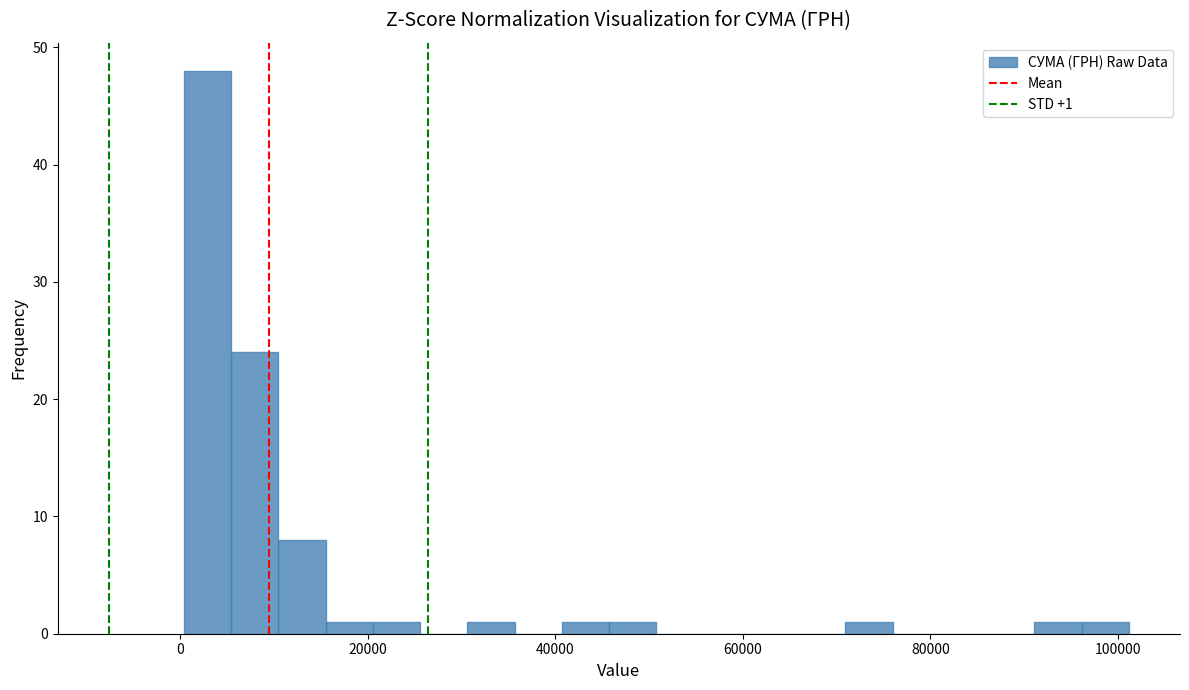

Around what value on the x-axis is the tallest bar? Give the approximate position of its centre, as read against the axis.

2000